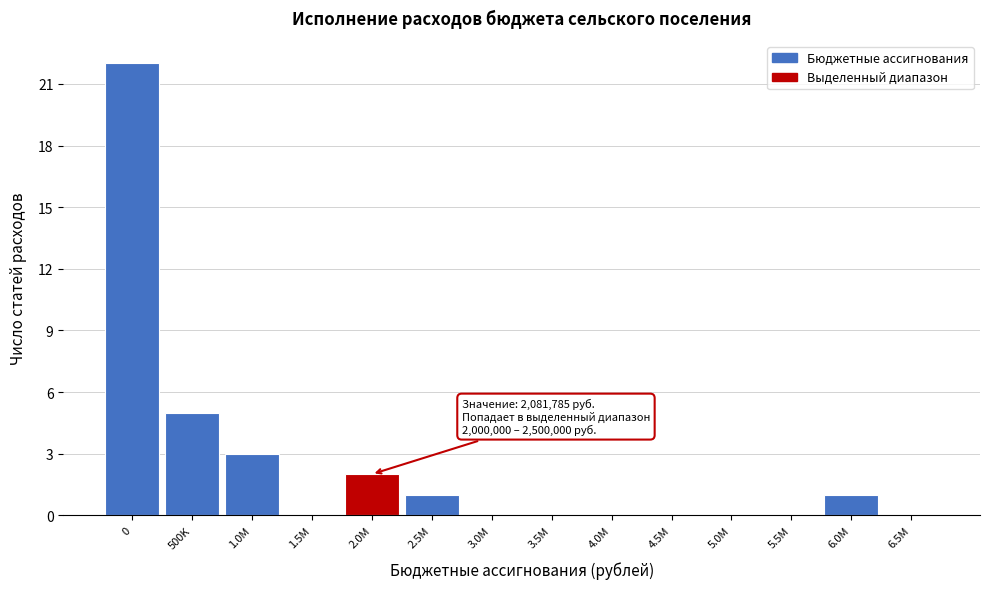

Reading right to left, list all the values displayed in this chart.

6.5M=0	6.0M=1	5.5M=0	5.0M=0	4.5M=0	4.0M=0	3.5M=0	3.0M=0	2.5M=1	2.0M=2	1.5M=0	1.0M=3	500K=5	0=22